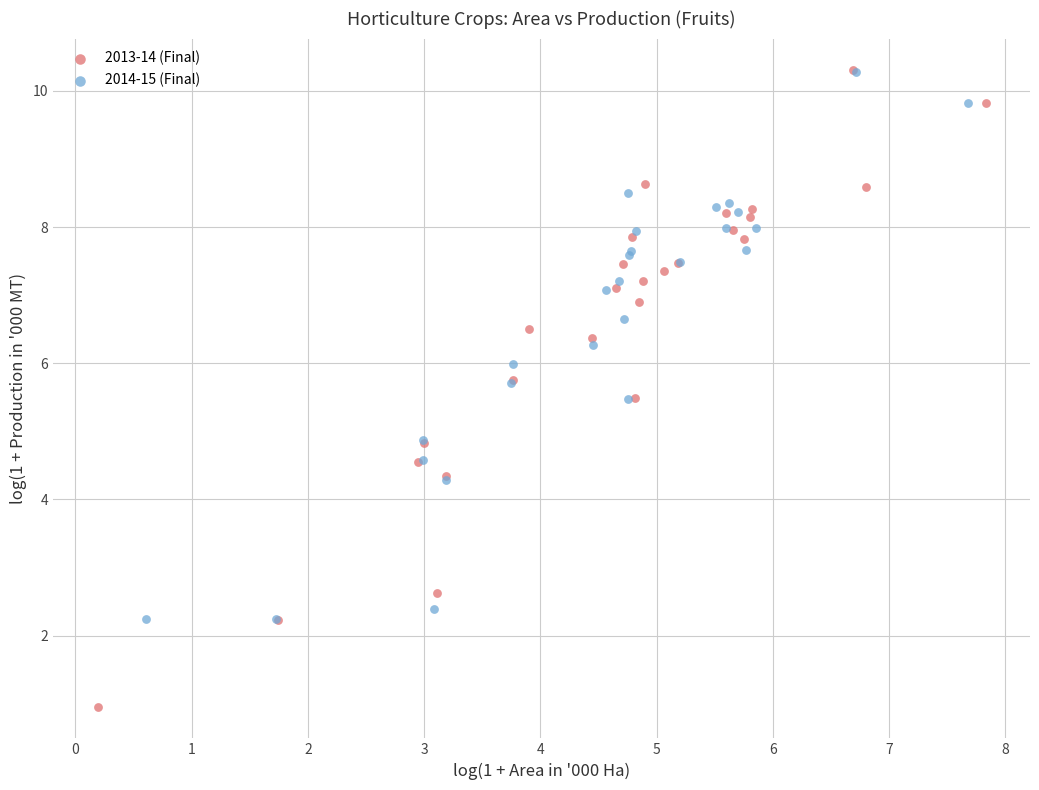

Which series reaches the minimum Y coordinate?

2013-14 (Final)